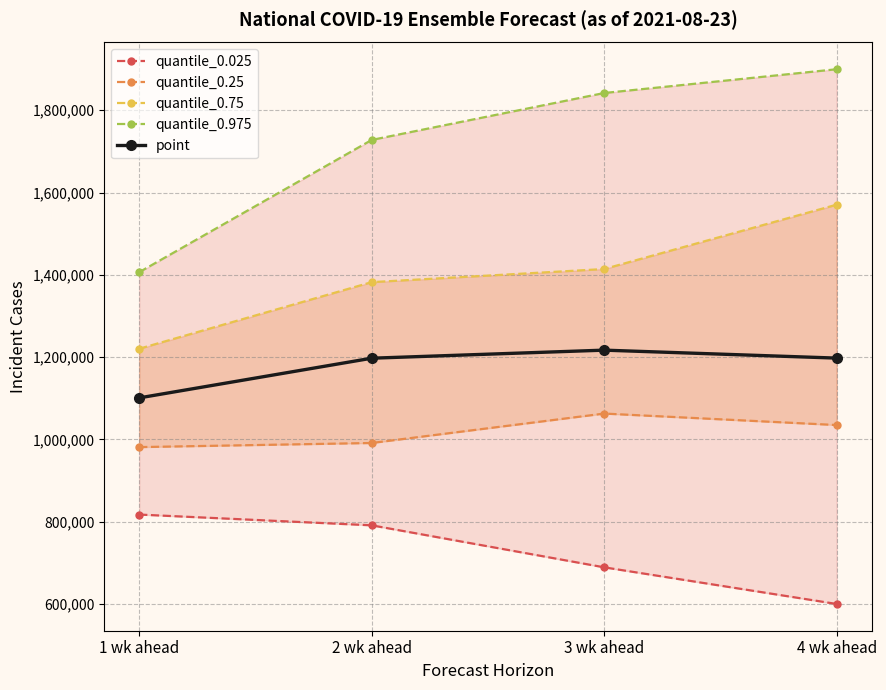

Where does the quantile_0.25 series first go above 1034855?

3 wk ahead